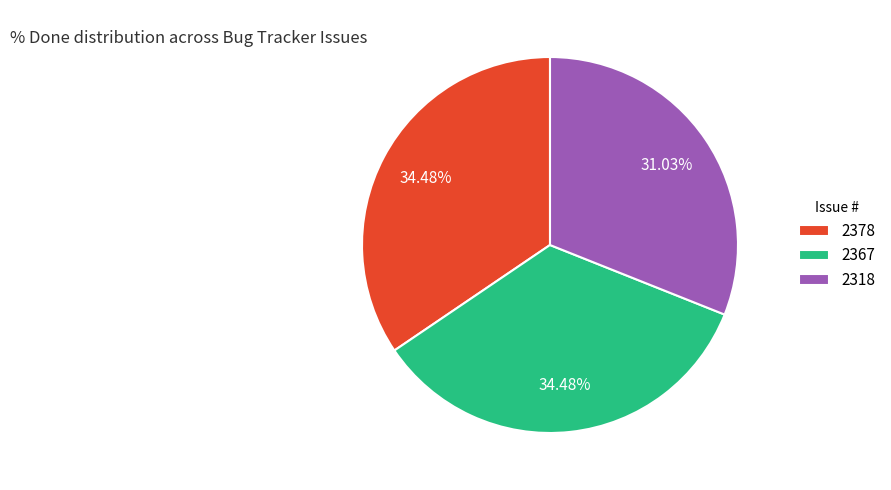

Is there any slice that represents more than half of the pie?

No